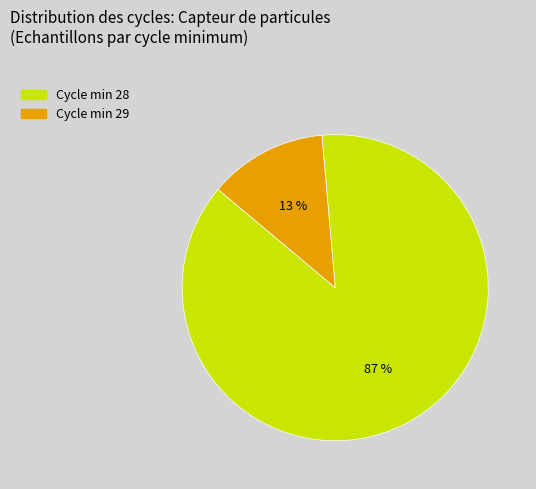

To the nearest percent, what is the average slice percentage?

50%